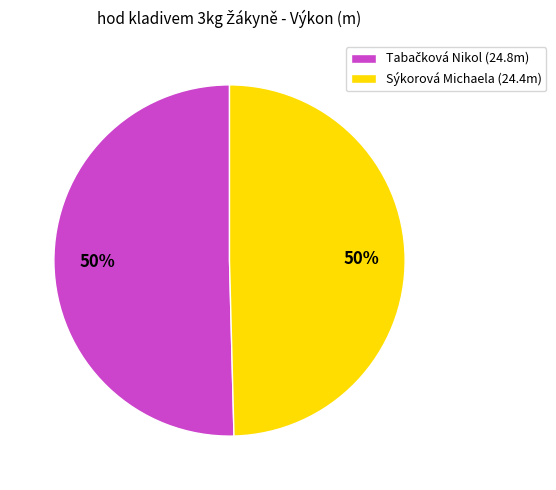

To the nearest percent, what is the average slice percentage?

50%